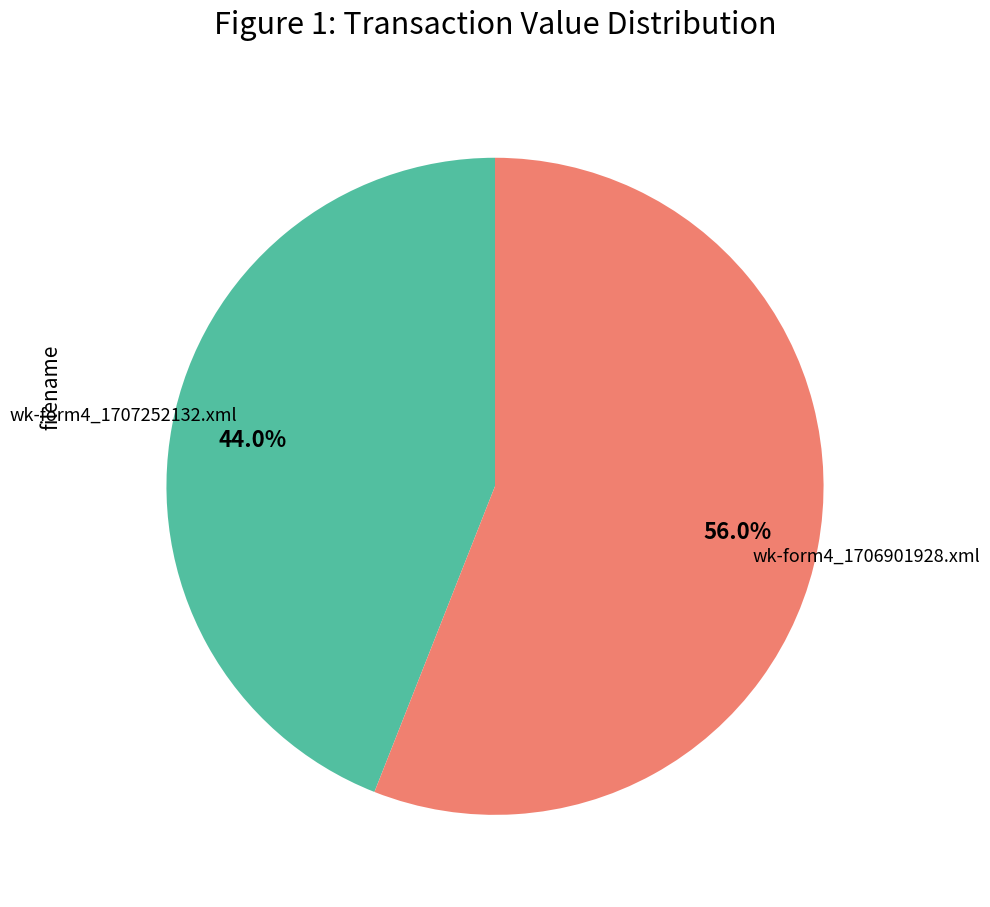

Does any single category account for the majority?

Yes